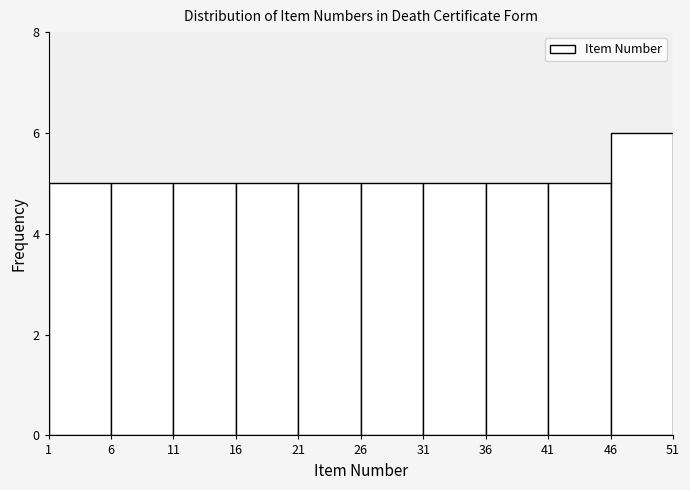

How tall is the bar that spans 6 to 11 on the x-axis? The values are not printed on the chart, so give them approximately, as read against the axis.

5